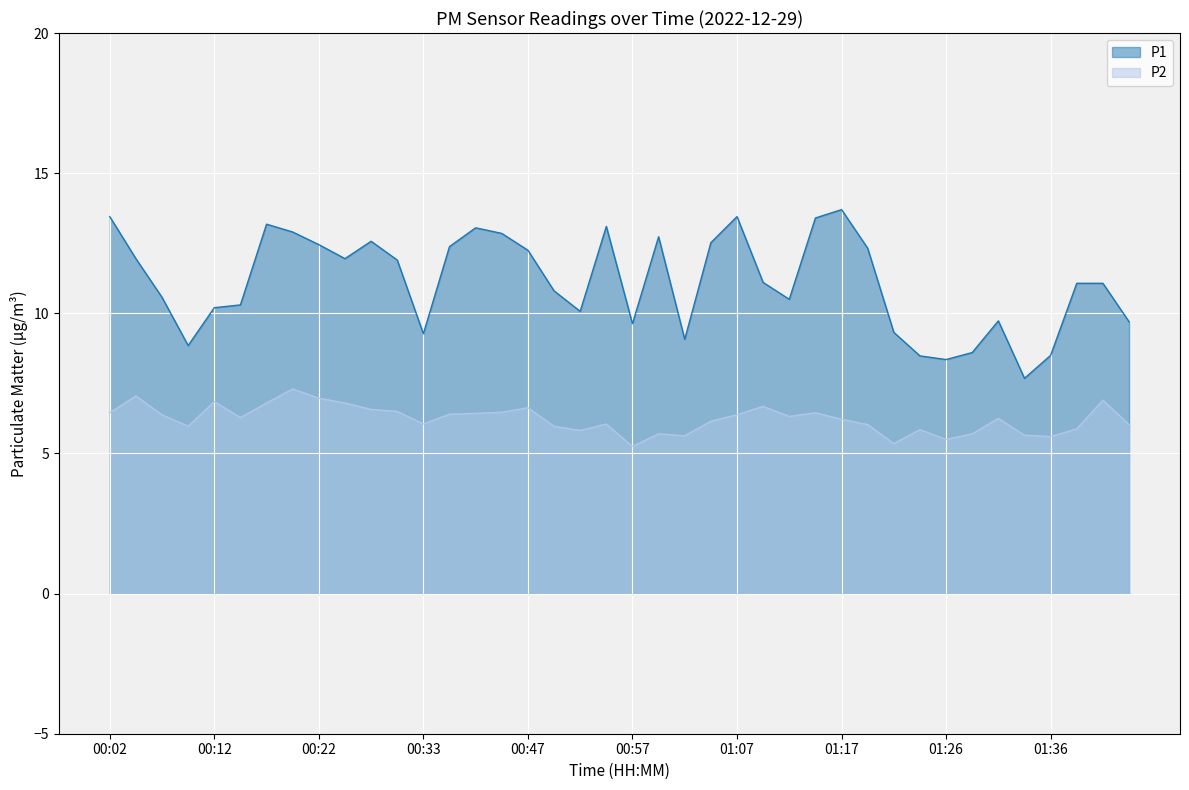

True or false: P2 and P1 intersect in this chart.

False